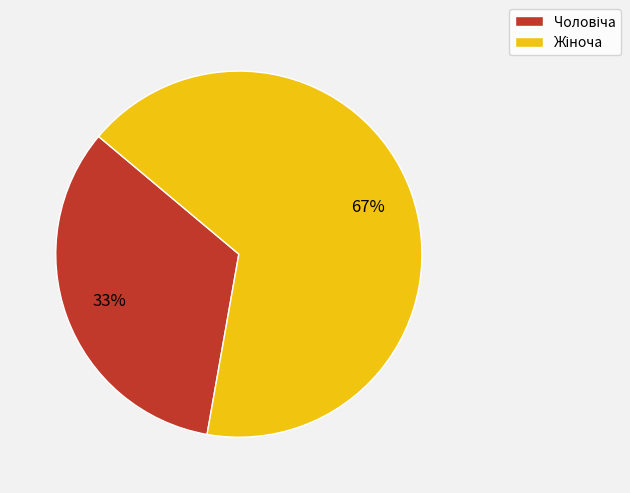

Is there a majority slice in this chart?

Yes